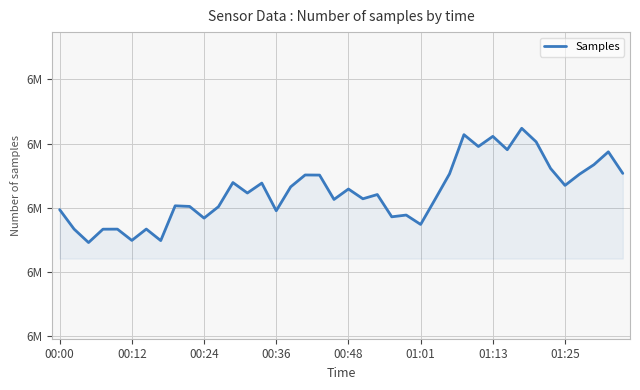

Does the chart have visible grid lines?

Yes